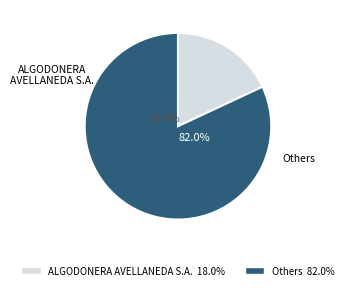

Is it true that IMPORTADORA Y EXPORTADORA DEL NORTE SA is 1% of the pie?

False